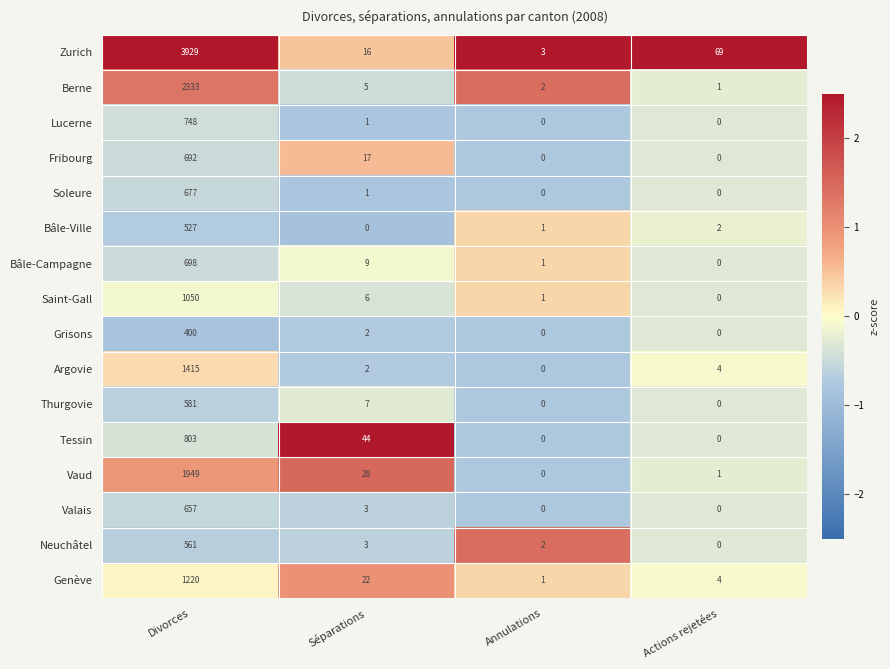

Which series has the widest spread of values?

Zurich